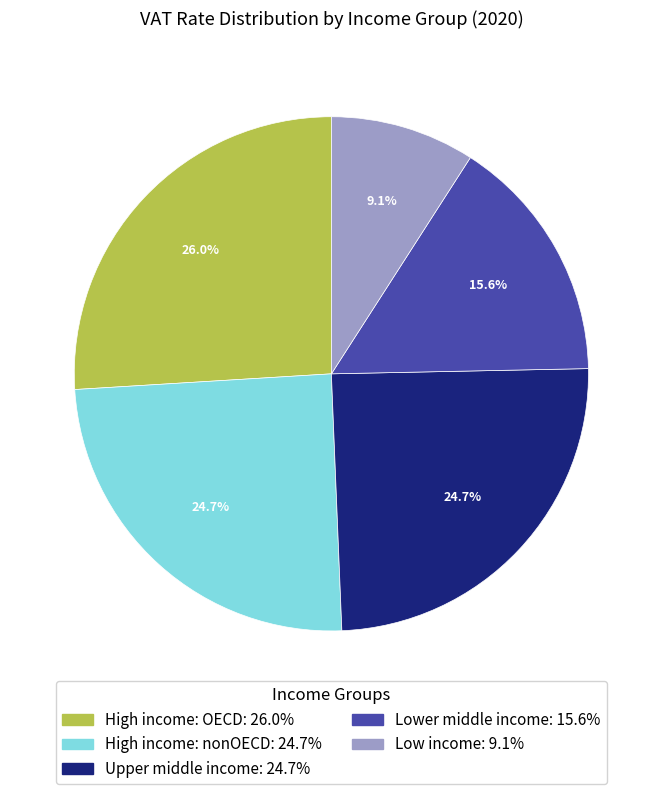

Which slice is the largest?

High income: OECD